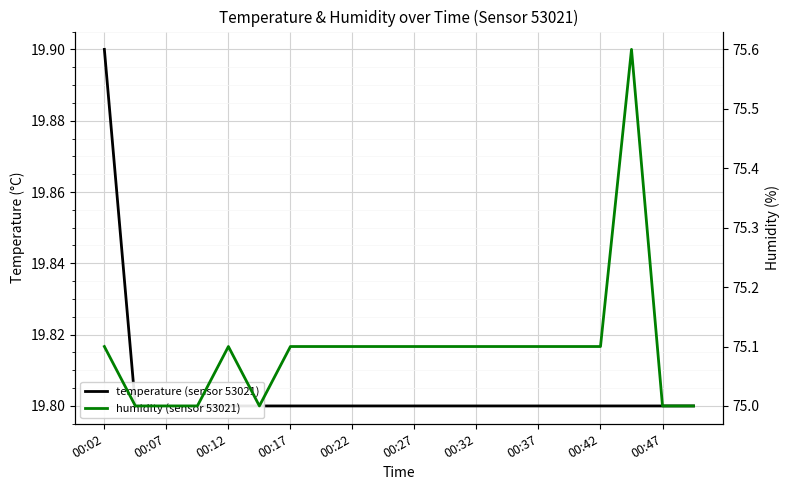

True or false: temperature (sensor 53021) has more than 0 points higher than both neighbors.

False